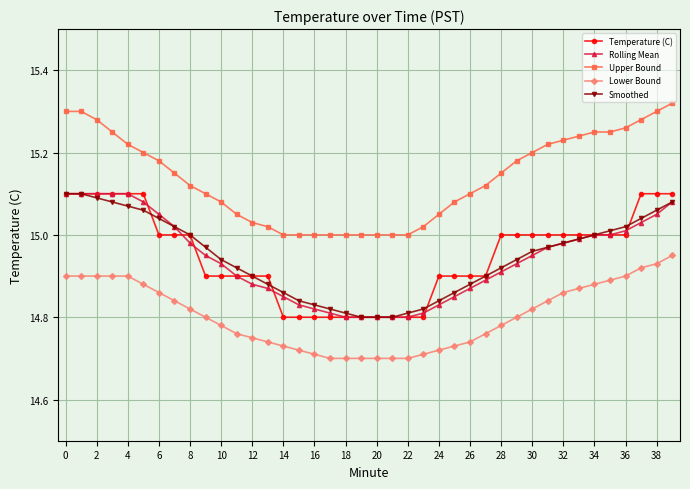

True or false: Temperature (C) and Lower Bound cross at least once.

False